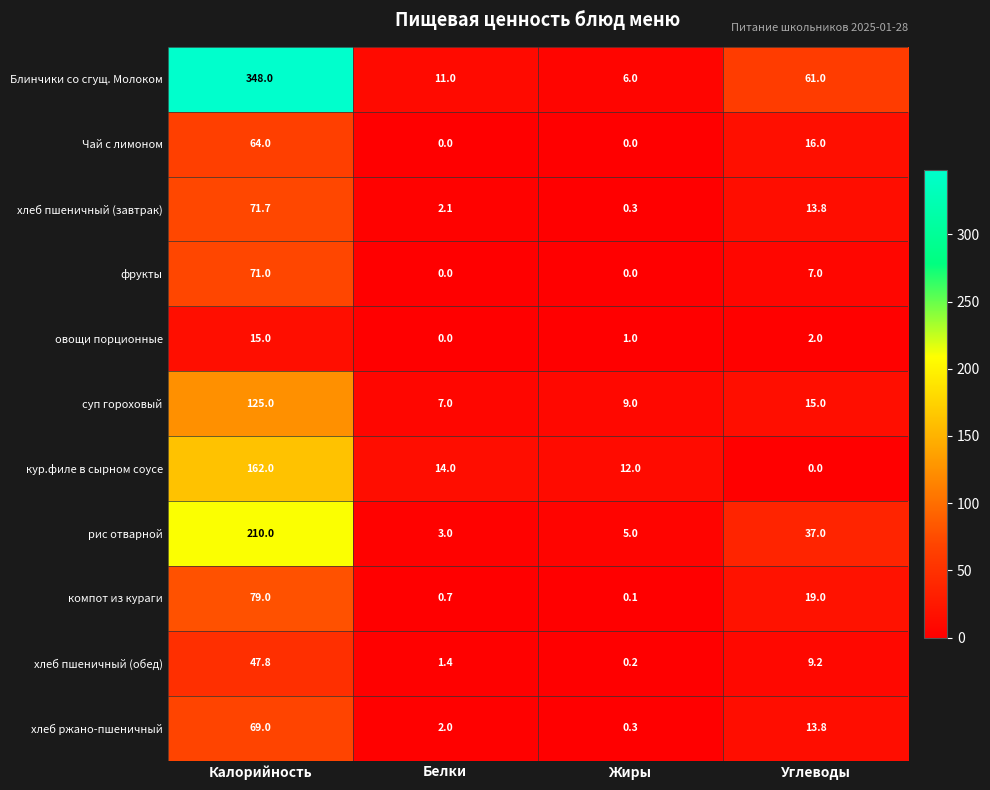

At which label is фрукты closest to 35?

Углеводы